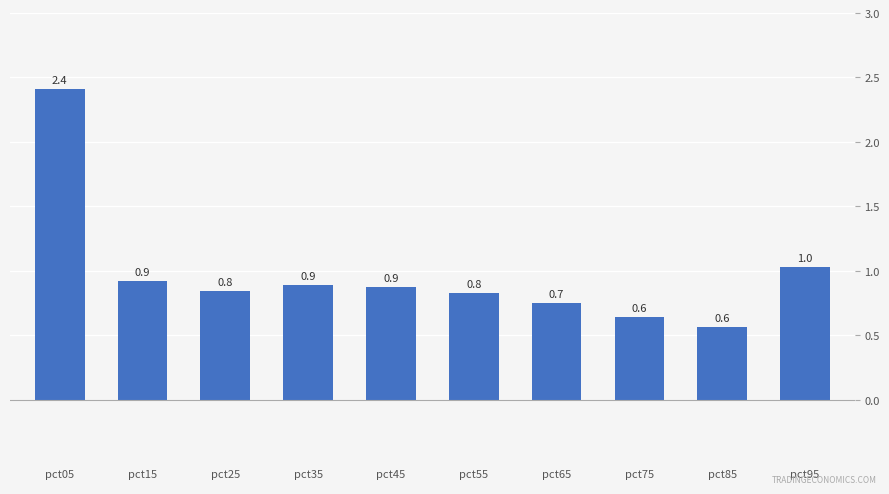

What is the sum of all values?

9.8